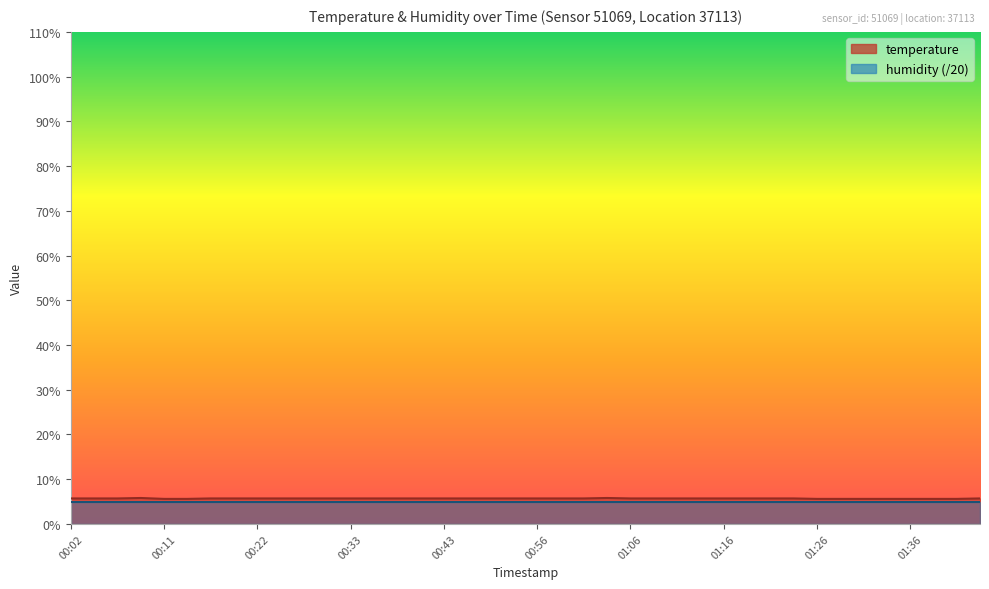

Where is the data nearest to the value 5?

00:11